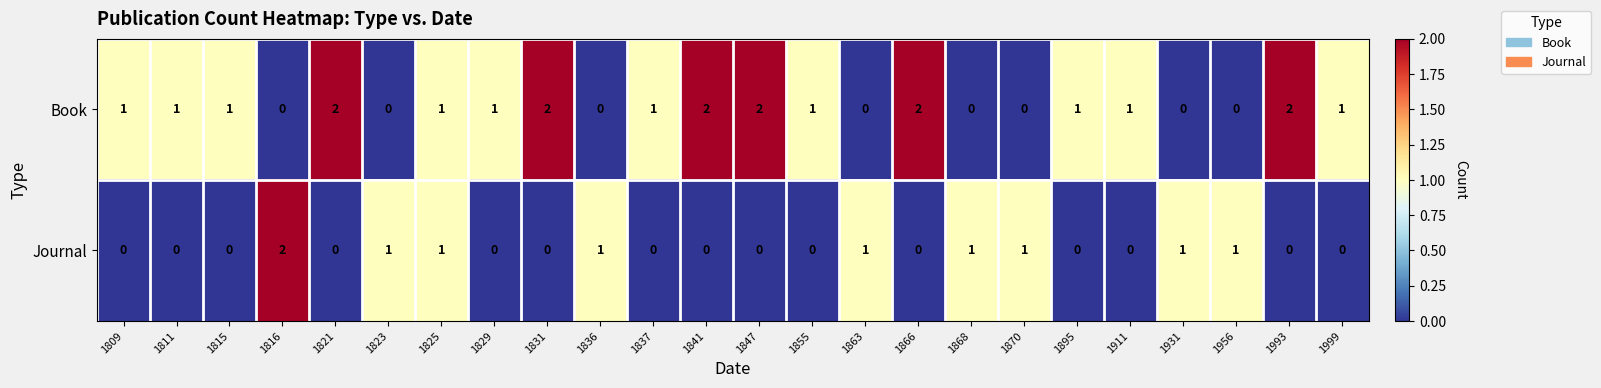

What is the sum of all Book values?

22